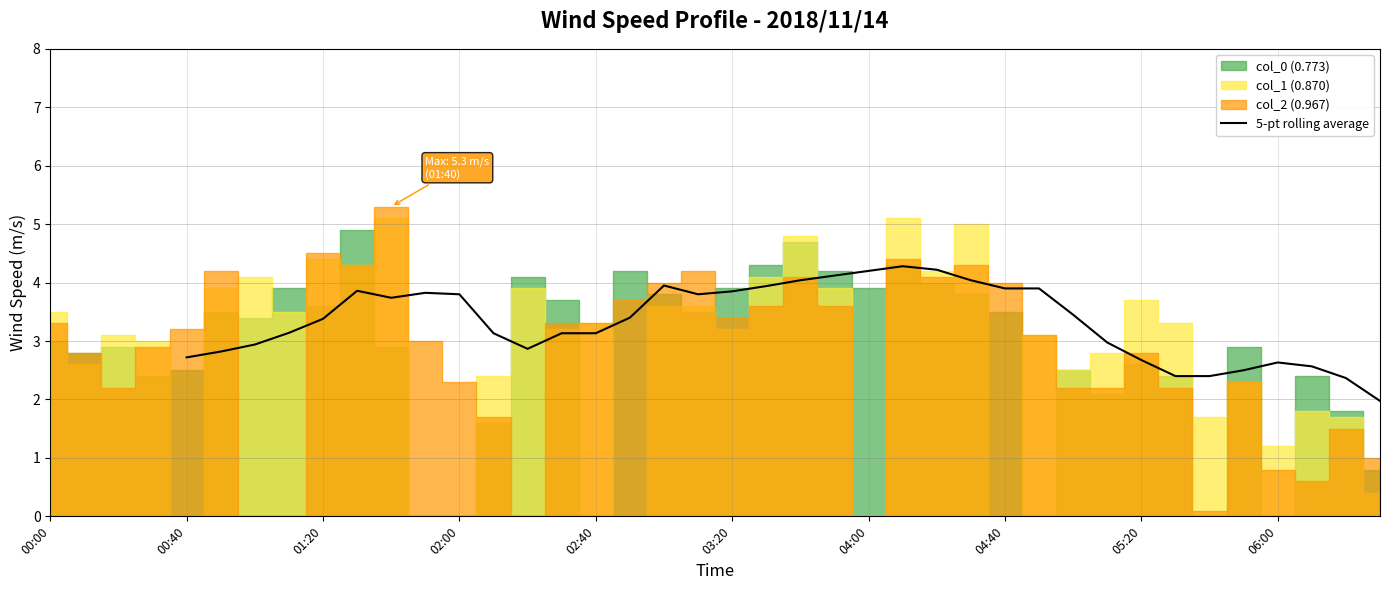

How many lines are shown in the chart?

1